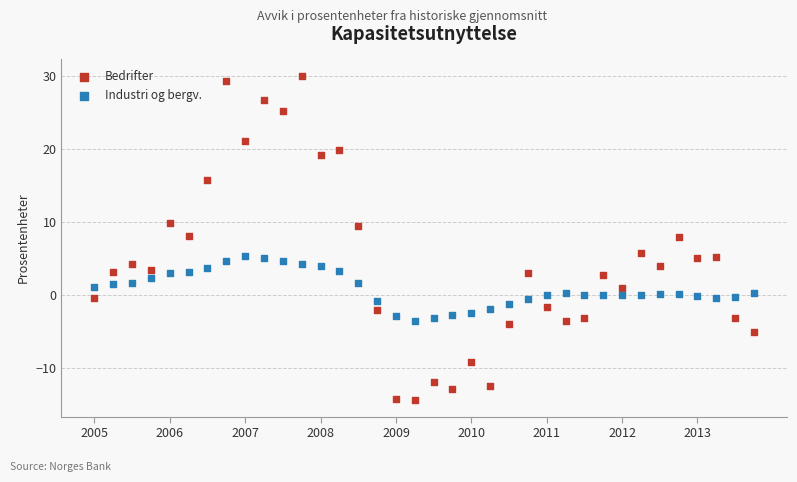

Which series has the widest spread of Y values?

Bedrifter